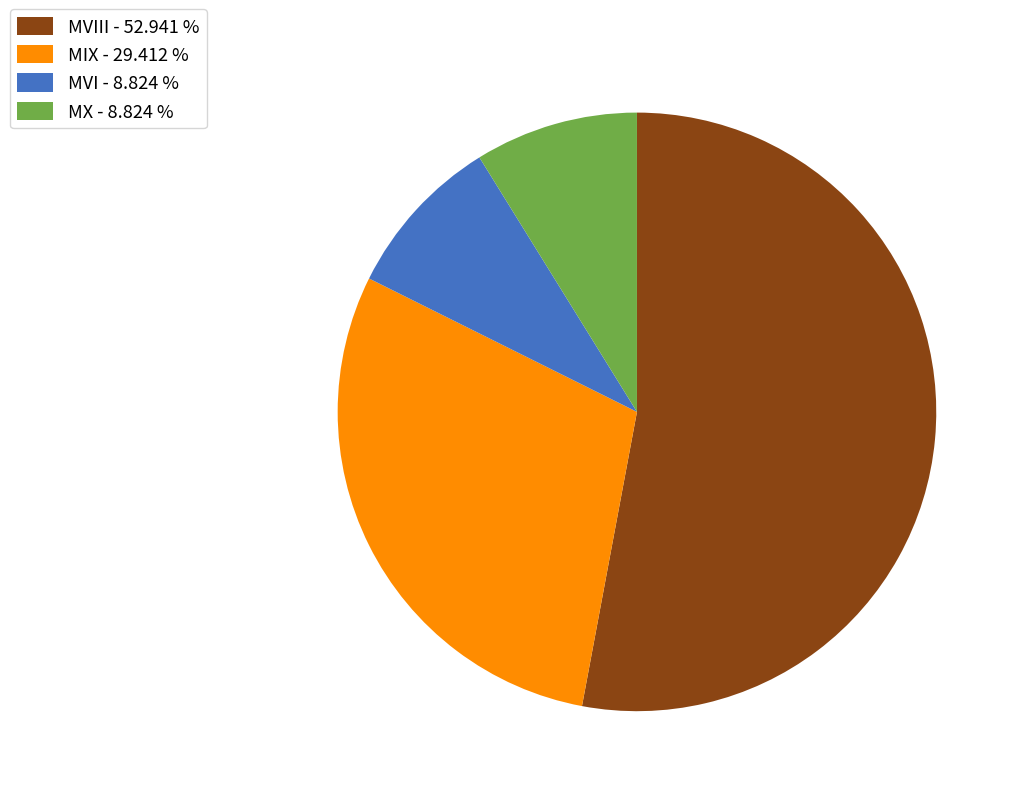

Between MVIII - 52.941 % and MX - 8.824 %, which is larger?

MVIII - 52.941 %